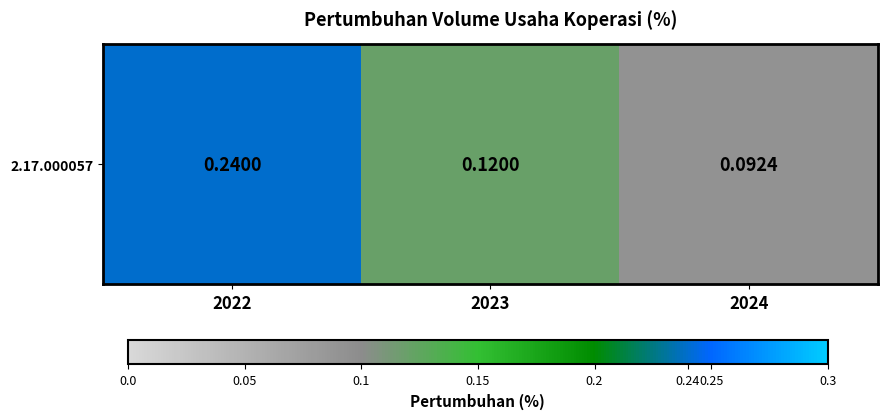

List the labels in order of value, smallest first.

2024, 2023, 2022